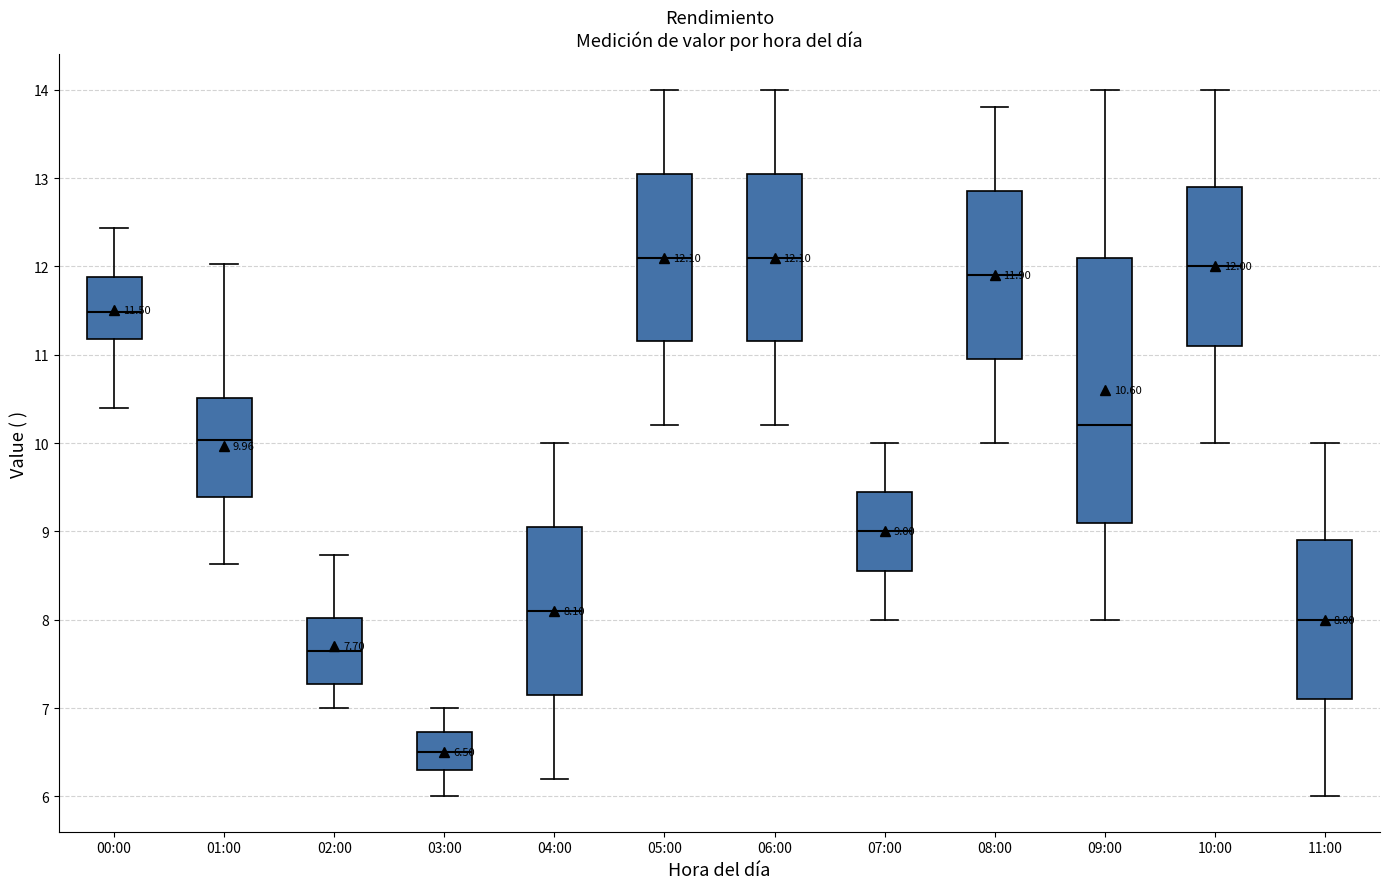

Comparing the boxes themselves (not the whiskers), which one is the tallest?

09:00